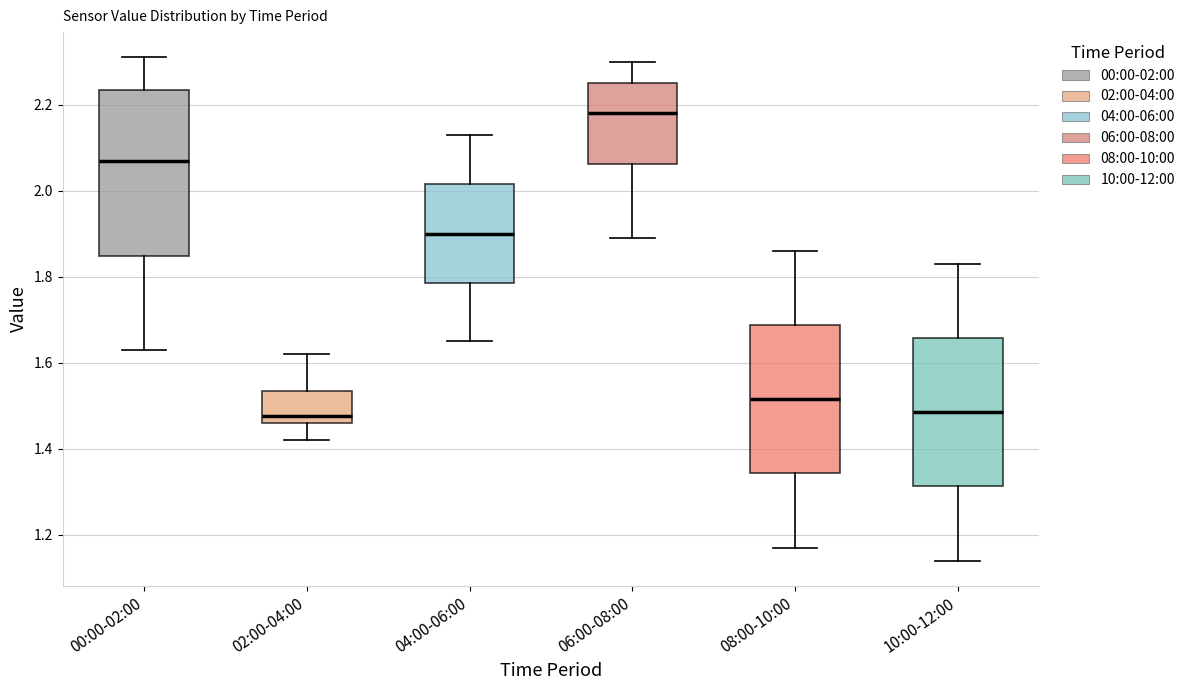

Reading left to right, read every box against the y-axis: the position of its median line, the range the box covers, and the ends of its whiskers. The values are not printed on the chart, so give them approximately, as read against the axis.

00:00-02:00: median 2.08, box 1.84 to 2.24, whiskers 1.64 to 2.32
02:00-04:00: median 1.48, box 1.46 to 1.54, whiskers 1.42 to 1.62
04:00-06:00: median 1.90, box 1.78 to 2.02, whiskers 1.66 to 2.14
06:00-08:00: median 2.18, box 2.06 to 2.26, whiskers 1.90 to 2.30
08:00-10:00: median 1.52, box 1.34 to 1.68, whiskers 1.18 to 1.86
10:00-12:00: median 1.48, box 1.32 to 1.66, whiskers 1.14 to 1.84